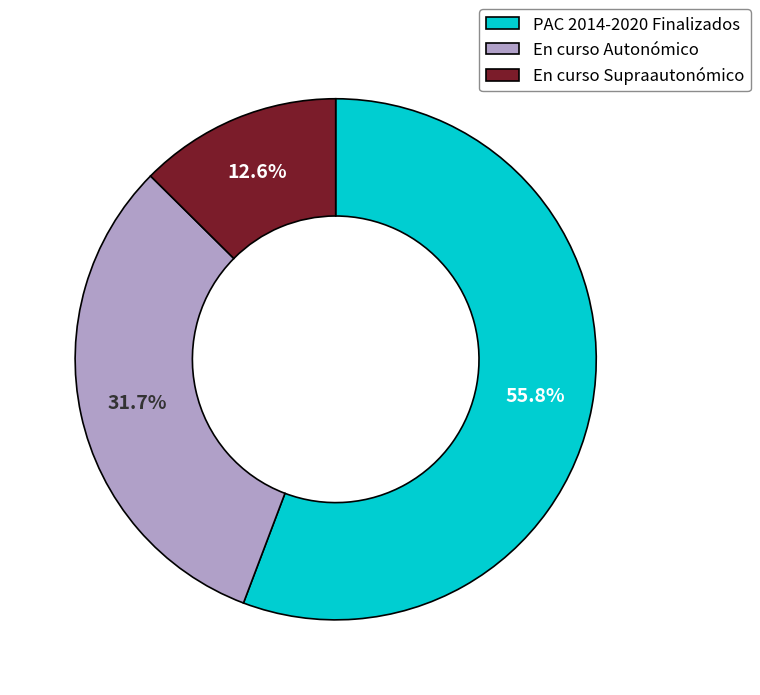

Which slice is the largest?

PAC 2014-2020 Finalizados